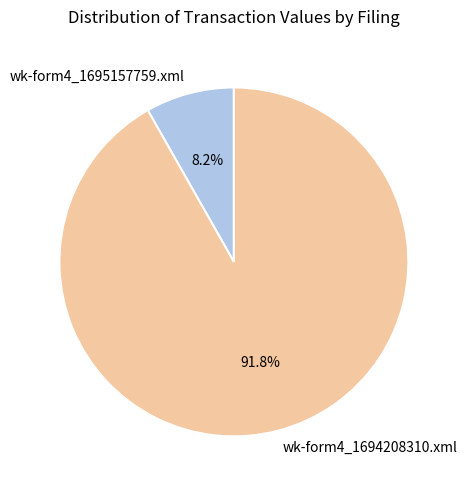

Is wk-form4_1694208310.xml the majority of the pie?

Yes